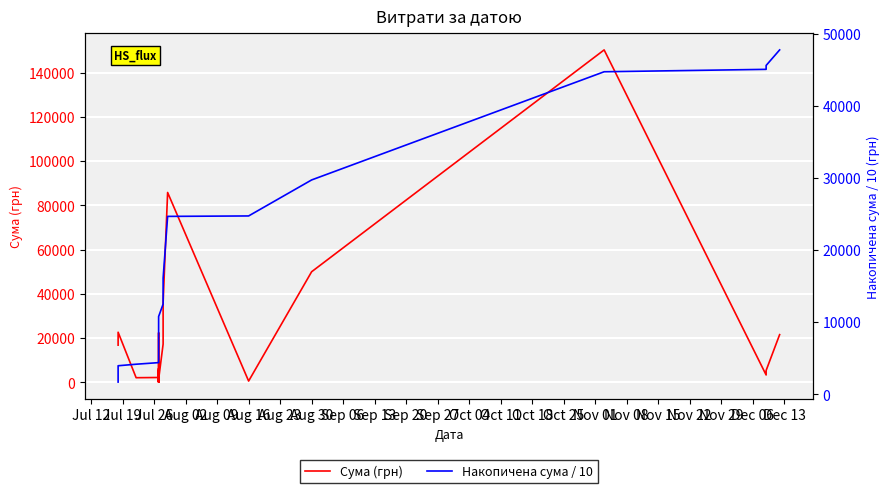

The Сума (грн) series shows 29008.7 at Jul 12. True or false?

False